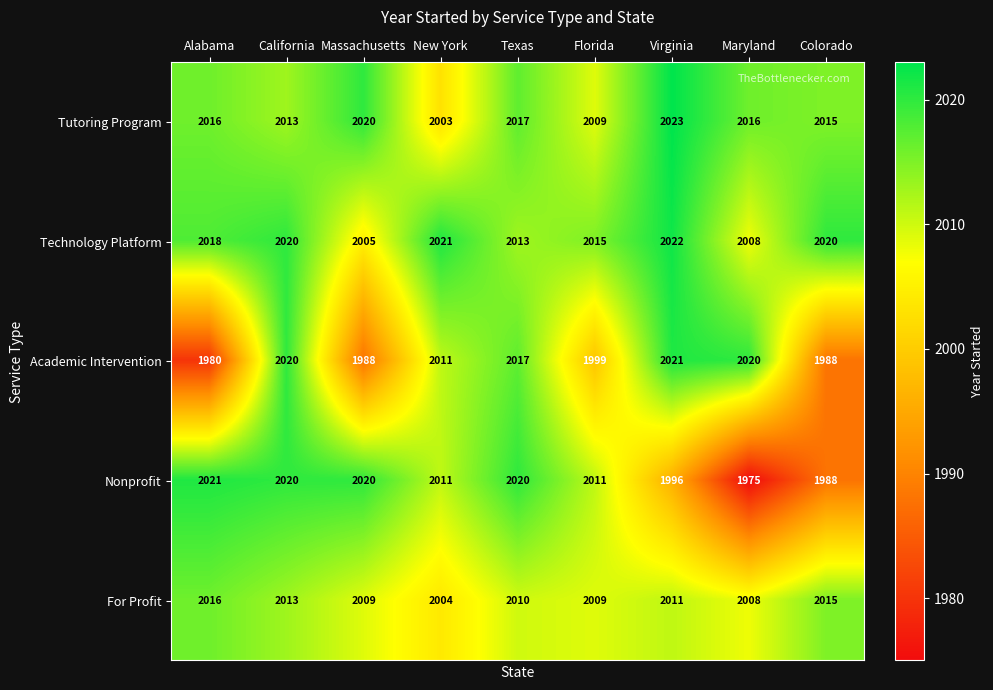

Which series has the widest spread of values?

Nonprofit